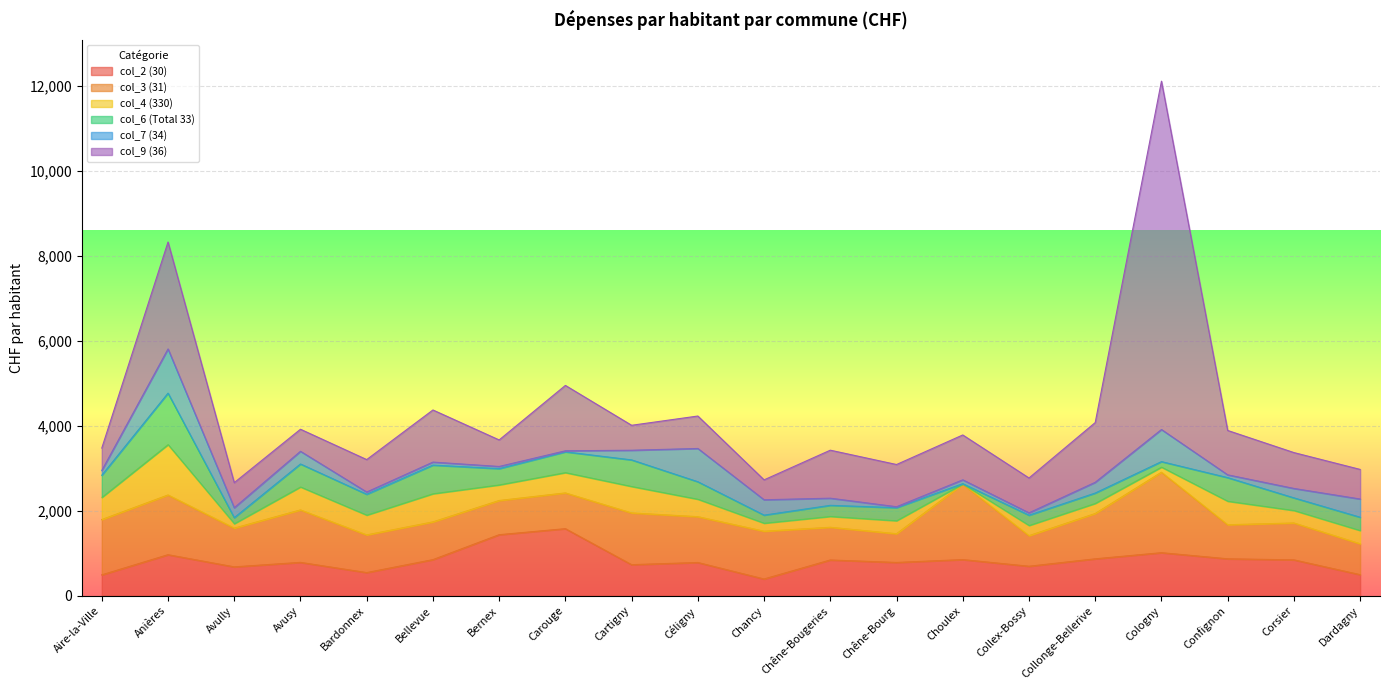

What is the total value across all series at Cartigny?

4011.1